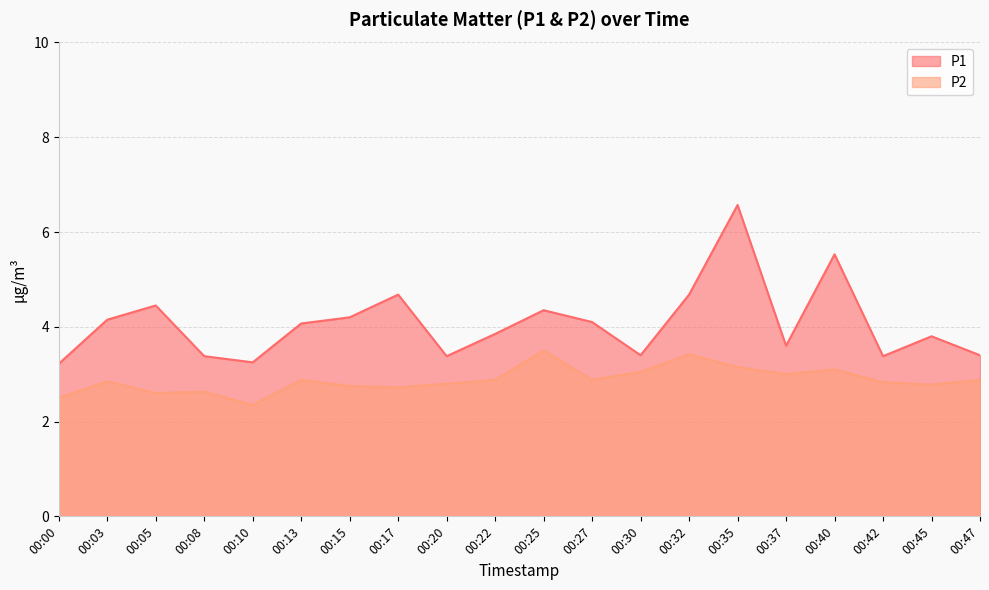

What is the approximate value of P1 at 00:45?

3.8